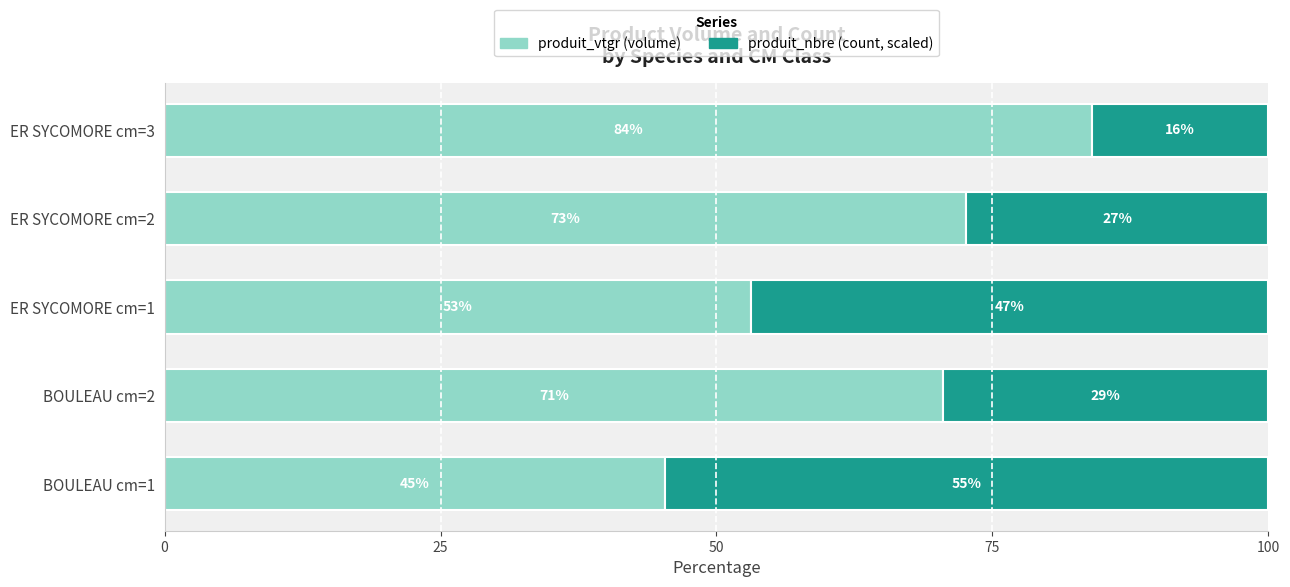

True or false: produit_nbre has a value of 46.9 at ER SYCOMORE cm=1.

True